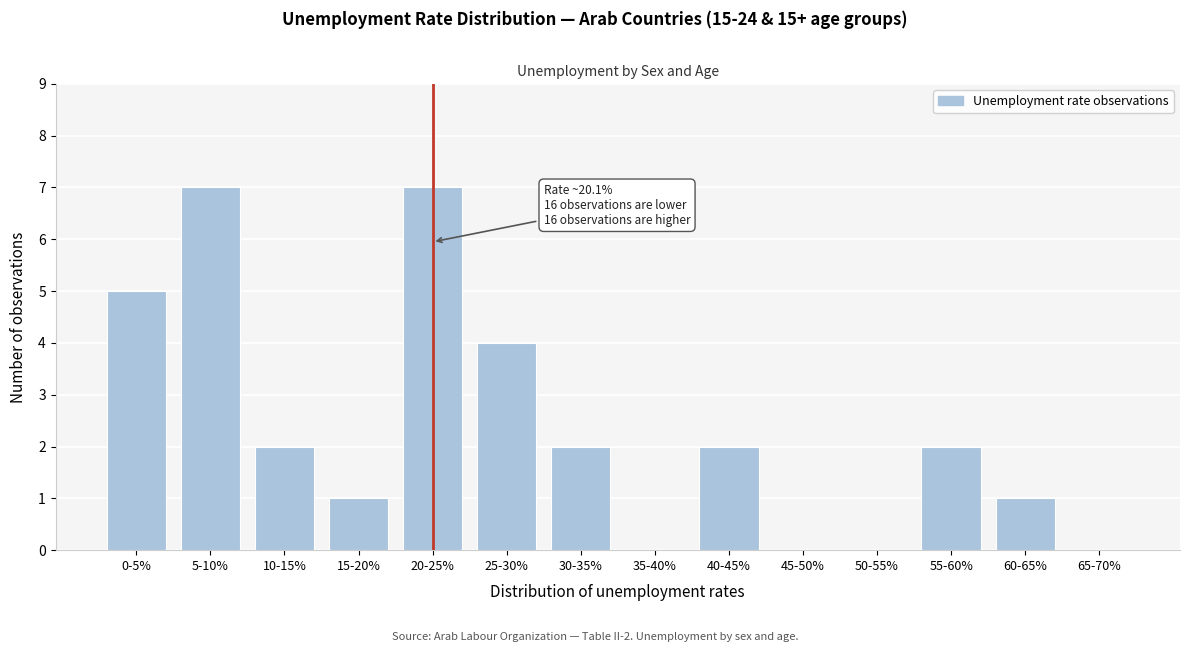

Reading left to right, extract all data points from this chart.

0-5%=5	5-10%=7	10-15%=2	15-20%=1	20-25%=7	25-30%=4	30-35%=2	35-40%=0	40-45%=2	45-50%=0	50-55%=0	55-60%=2	60-65%=1	65-70%=0